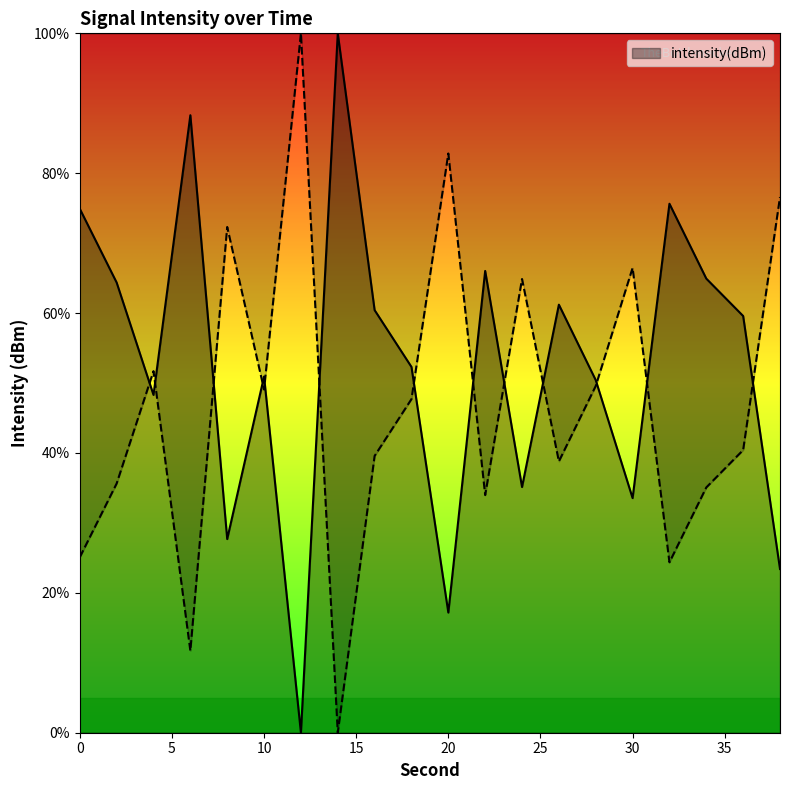

True or false: the data shows 61.2 at 26.

True